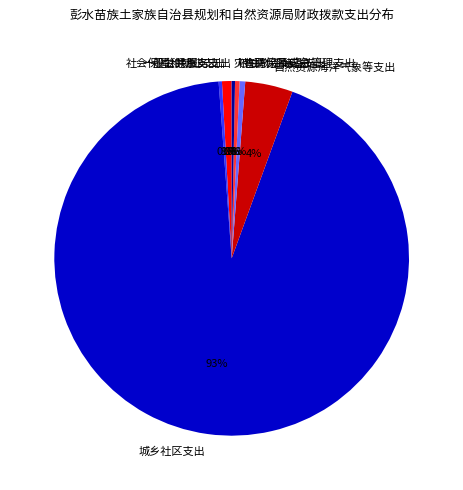

The 城乡社区支出 slice represents 79% of the pie. True or false?

False